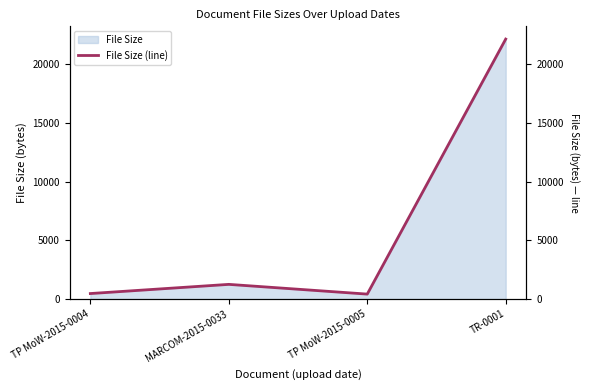

True or false: there are more than 1 points higher than both neighbors.

False